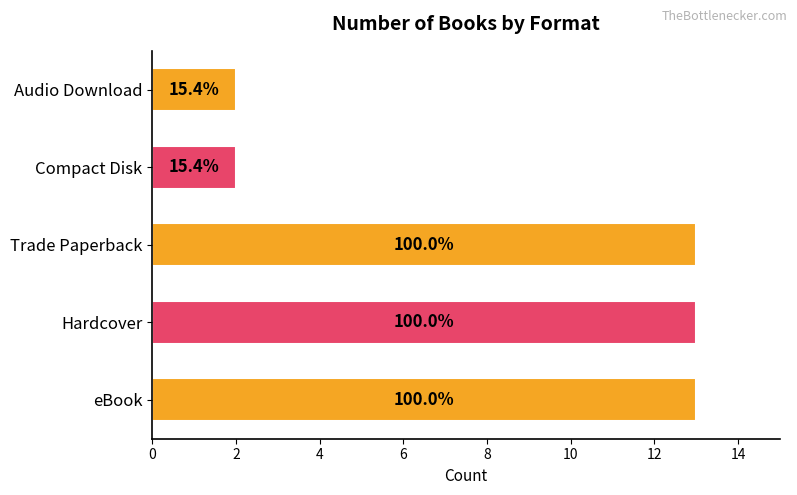

How many bars are there in total?

5